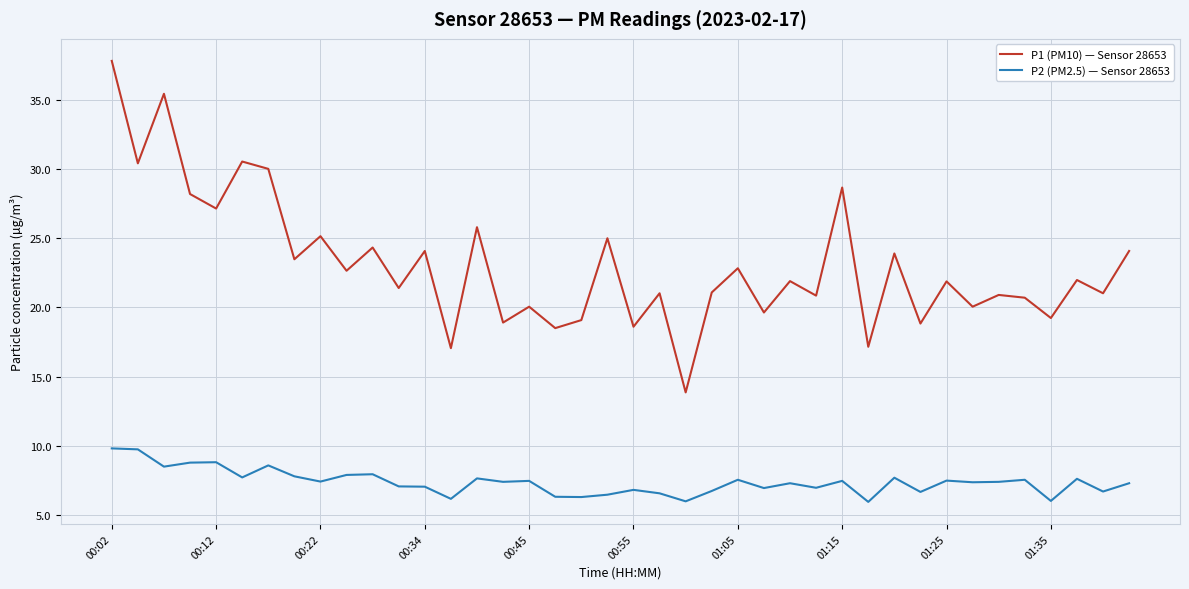

Rank the series by their maximum value, from lowest to highest.

P2 (PM2.5) — Sensor 28653, P1 (PM10) — Sensor 28653